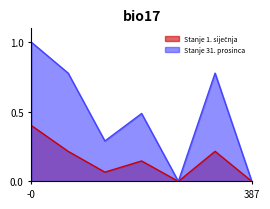

How many data points in Stanje 1. siječnja are above 0?

5